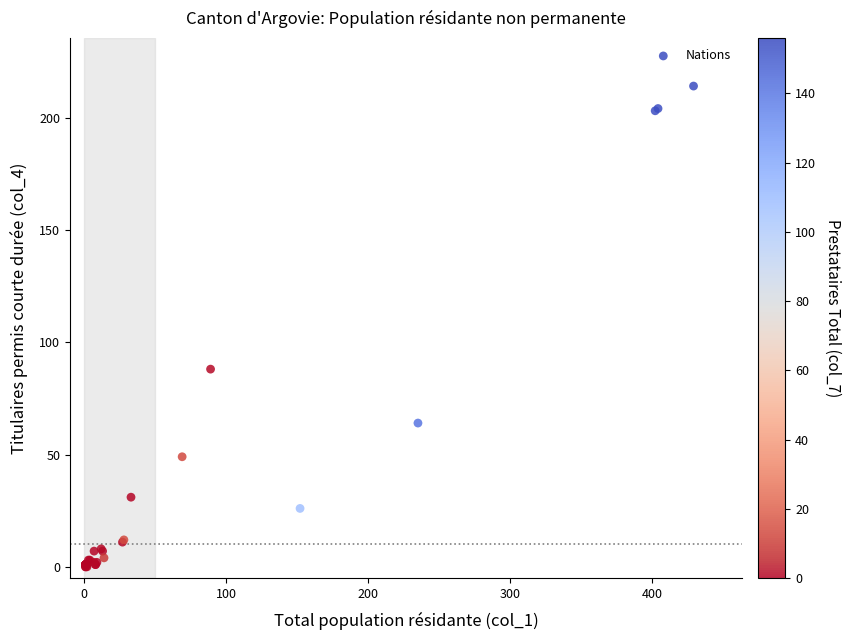

What Y value in the scatter plot is closest to 107?

88